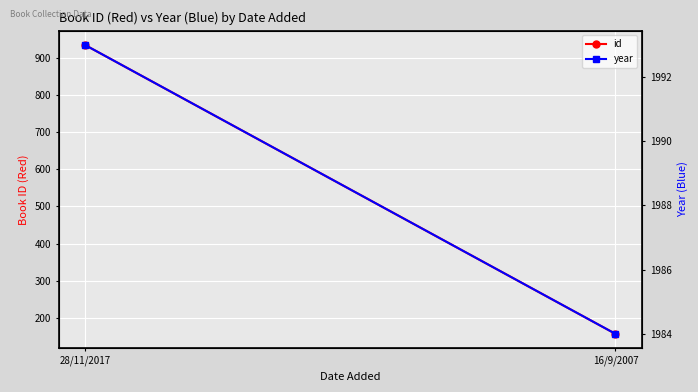

The value of year at 28/11/2017 is 1993. True or false?

True